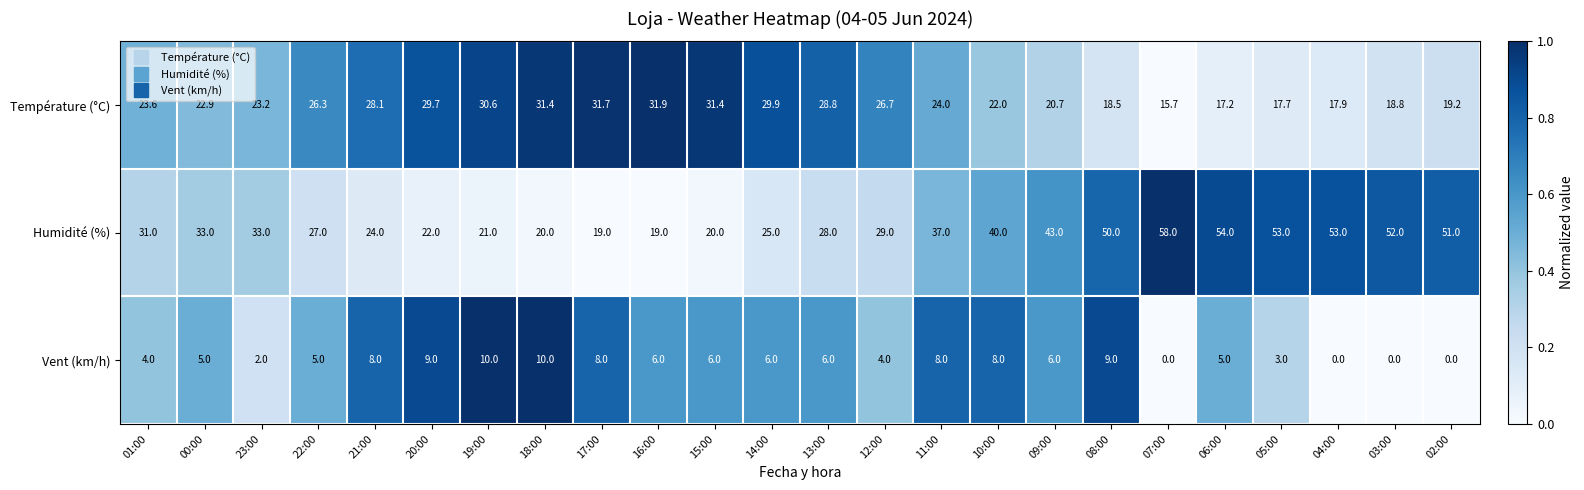

The Humidité (%) series shows 53.0 at 04:00. True or false?

True